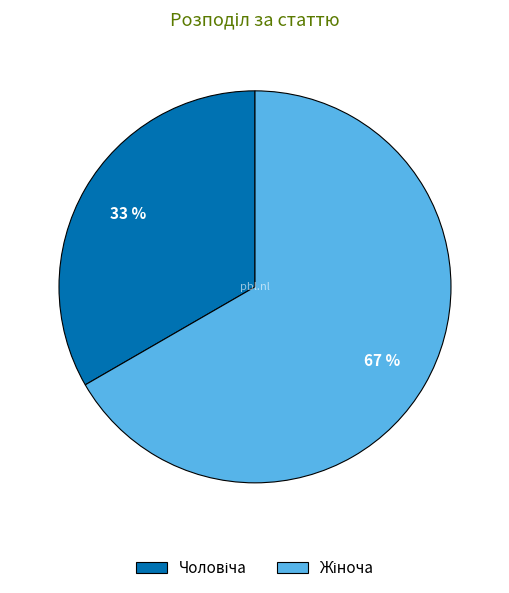

What percentage is the Чоловіча slice, to the nearest percent?

33%